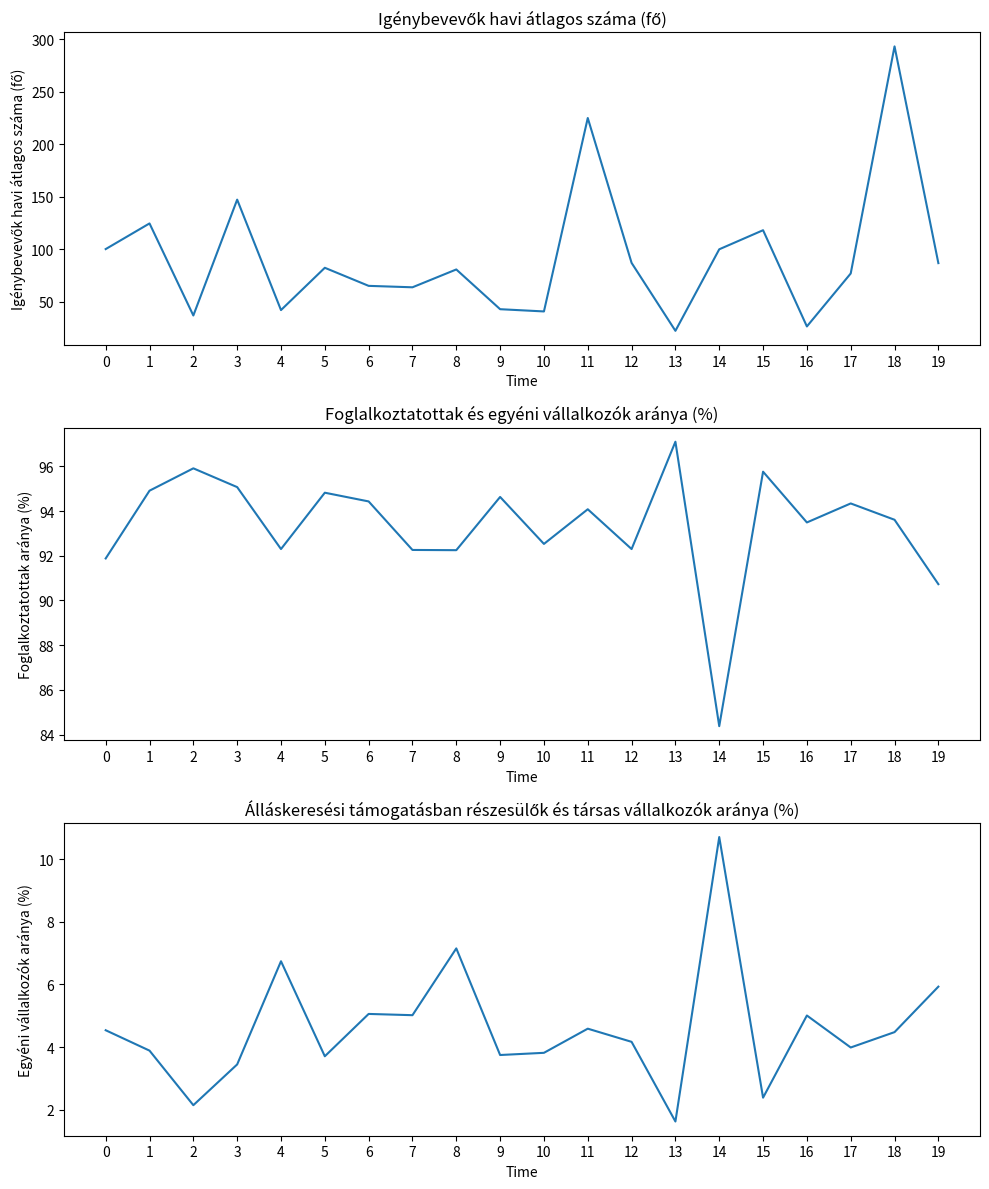

Reading left to right, list all the values displayed in this chart.

Igénybevevők havi átlagos száma (fő): 0=100.0	1=124.5	2=36.7	3=147.2	4=41.9	5=82.2	6=65.0	7=63.6	8=80.6	9=42.7	10=40.6	11=225.0	12=86.9	13=22.1	14=99.8	15=118.0	16=26.3	17=76.8	18=293.3	19=86.6
Foglalkoztatottak aránya (%): 0=91.9	1=94.9	2=95.9	3=95.1	4=92.3	5=94.8	6=94.4	7=92.3	8=92.2	9=94.6	10=92.5	11=94.1	12=92.3	13=97.1	14=84.4	15=95.8	16=93.5	17=94.3	18=93.6	19=90.7
Egyéni vállalkozók aránya (%): 0=4.5	1=3.9	2=2.1	3=3.5	4=6.7	5=3.7	6=5.1	7=5.0	8=7.2	9=3.8	10=3.8	11=4.6	12=4.2	13=1.6	14=10.7	15=2.4	16=5.0	17=4.0	18=4.5	19=5.9